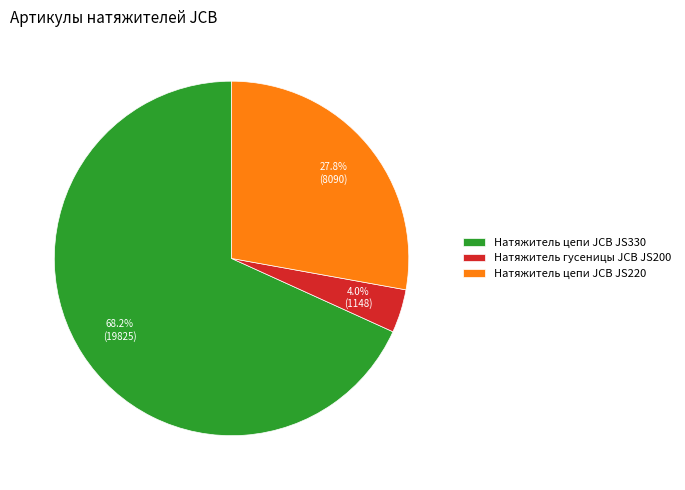

Approximately how many times larger is the value at Натяжитель цепи JCB JS330 compared to Натяжитель цепи JCB JS220?

2.5